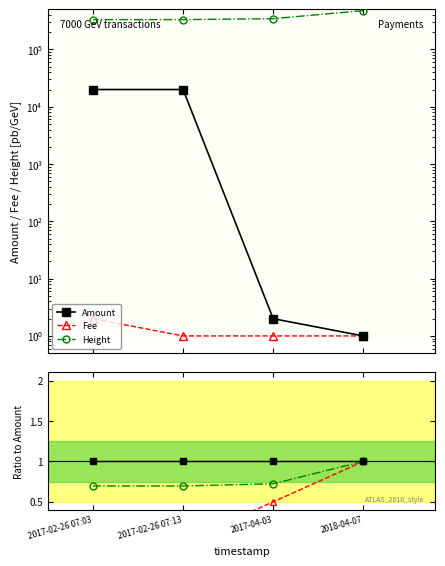

At which label is Amount closest to 10000?

2017-04-03